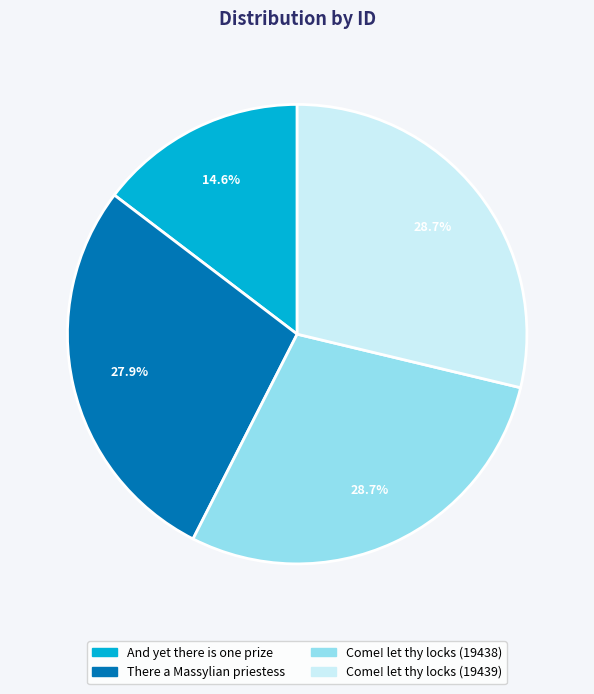

Combined, do Come! let thy locks (19438) and And yet there is one prize account for over 50%?

No